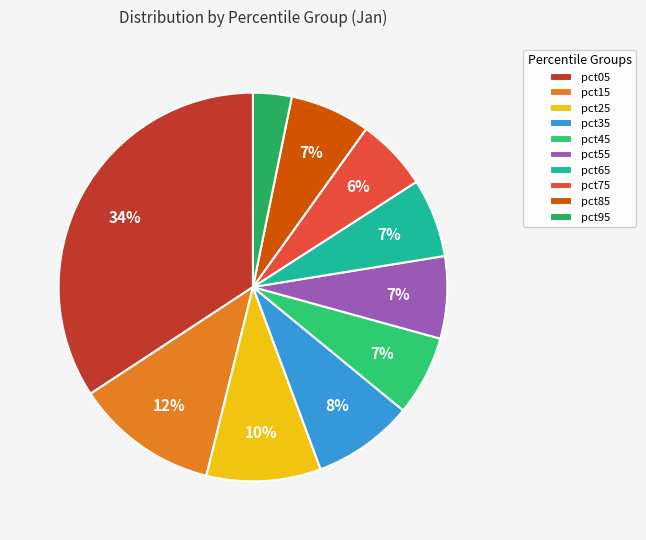

The pct85 slice represents 1% of the pie. True or false?

False